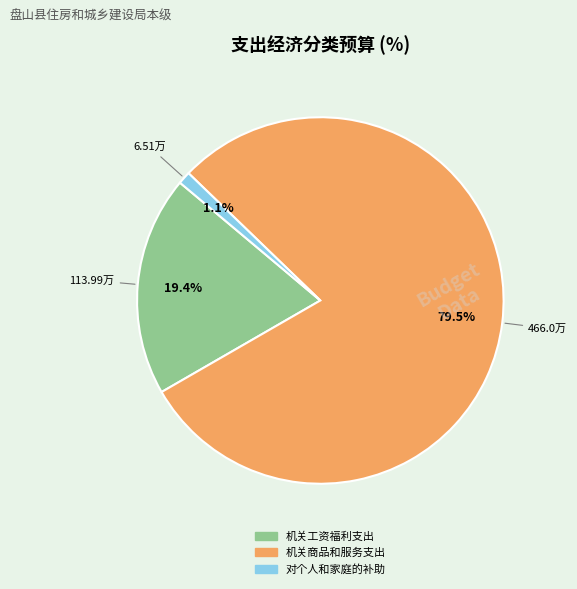

The 机关商品和服务支出 slice represents 88% of the pie. True or false?

False